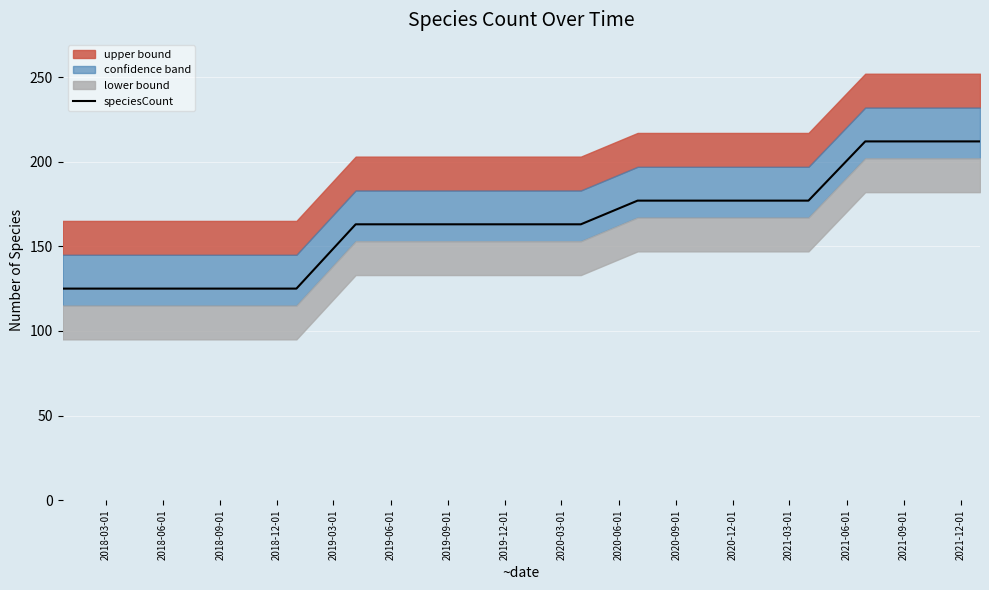

The value at 2020-09-01 is 93. True or false?

False